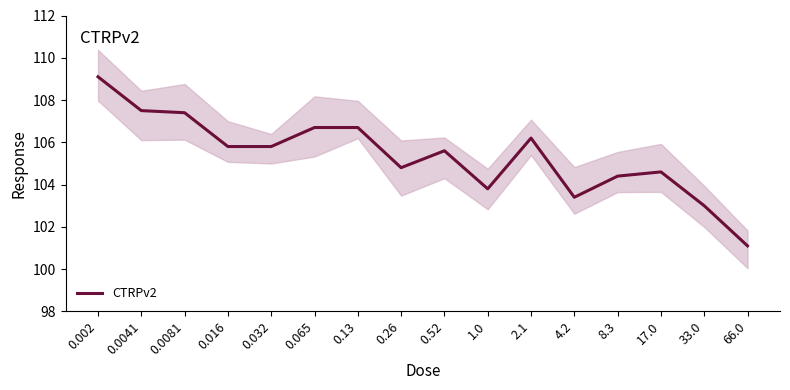

At which category does the data reach its first local valley?

0.26